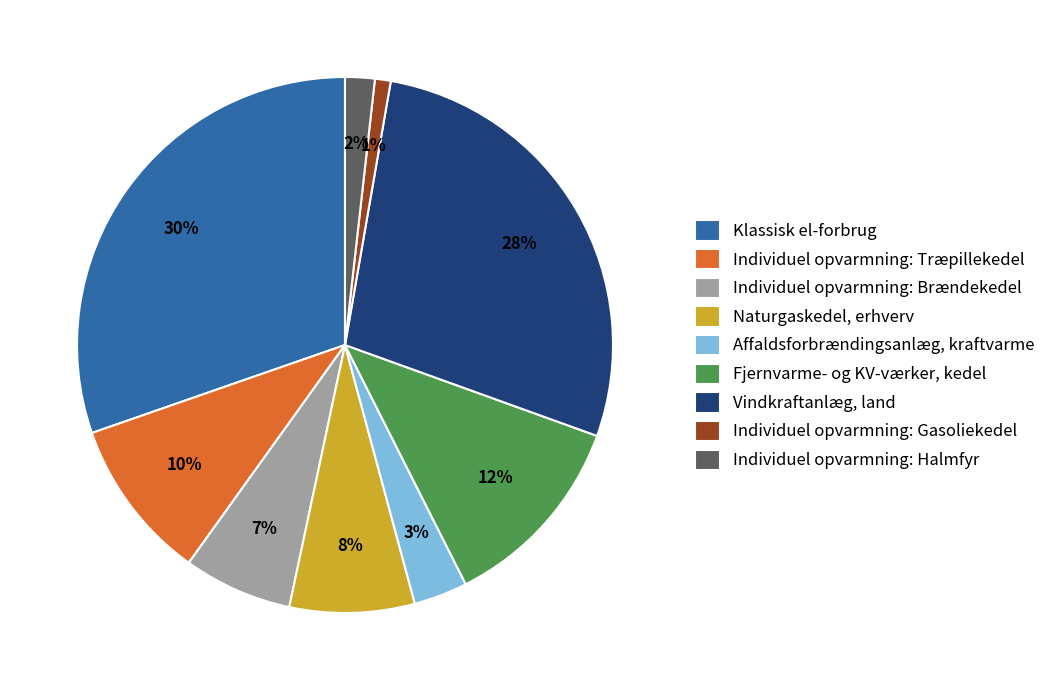

To the nearest percent, what portion does Fjernvarme- og KV-værker, kedel represent?

12%